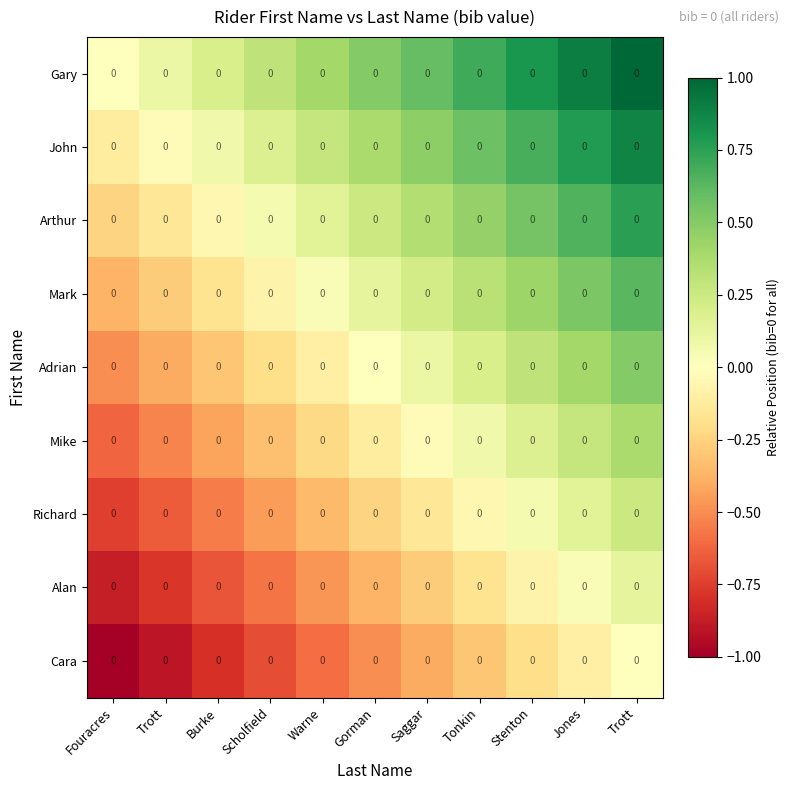

Reading left to right, what are all the values shown in this chart?

Gary: Fouracres=0.0	Trott=0.0	Burke=0.0	Scholfield=0.0	Warne=0.0	Gorman=0.0	Saggar=0.0	Tonkin=0.0	Stenton=0.0	Jones=0.0	Trott=0.0
John: Fouracres=0.0	Trott=0.0	Burke=0.0	Scholfield=0.0	Warne=0.0	Gorman=0.0	Saggar=0.0	Tonkin=0.0	Stenton=0.0	Jones=0.0	Trott=0.0
Arthur: Fouracres=0.0	Trott=0.0	Burke=0.0	Scholfield=0.0	Warne=0.0	Gorman=0.0	Saggar=0.0	Tonkin=0.0	Stenton=0.0	Jones=0.0	Trott=0.0
Mark: Fouracres=0.0	Trott=0.0	Burke=0.0	Scholfield=0.0	Warne=0.0	Gorman=0.0	Saggar=0.0	Tonkin=0.0	Stenton=0.0	Jones=0.0	Trott=0.0
Adrian: Fouracres=0.0	Trott=0.0	Burke=0.0	Scholfield=0.0	Warne=0.0	Gorman=0.0	Saggar=0.0	Tonkin=0.0	Stenton=0.0	Jones=0.0	Trott=0.0
Mike: Fouracres=0.0	Trott=0.0	Burke=0.0	Scholfield=0.0	Warne=0.0	Gorman=0.0	Saggar=0.0	Tonkin=0.0	Stenton=0.0	Jones=0.0	Trott=0.0
Richard: Fouracres=0.0	Trott=0.0	Burke=0.0	Scholfield=0.0	Warne=0.0	Gorman=0.0	Saggar=0.0	Tonkin=0.0	Stenton=0.0	Jones=0.0	Trott=0.0
Alan: Fouracres=0.0	Trott=0.0	Burke=0.0	Scholfield=0.0	Warne=0.0	Gorman=0.0	Saggar=0.0	Tonkin=0.0	Stenton=0.0	Jones=0.0	Trott=0.0
Cara: Fouracres=0.0	Trott=0.0	Burke=0.0	Scholfield=0.0	Warne=0.0	Gorman=0.0	Saggar=0.0	Tonkin=0.0	Stenton=0.0	Jones=0.0	Trott=0.0